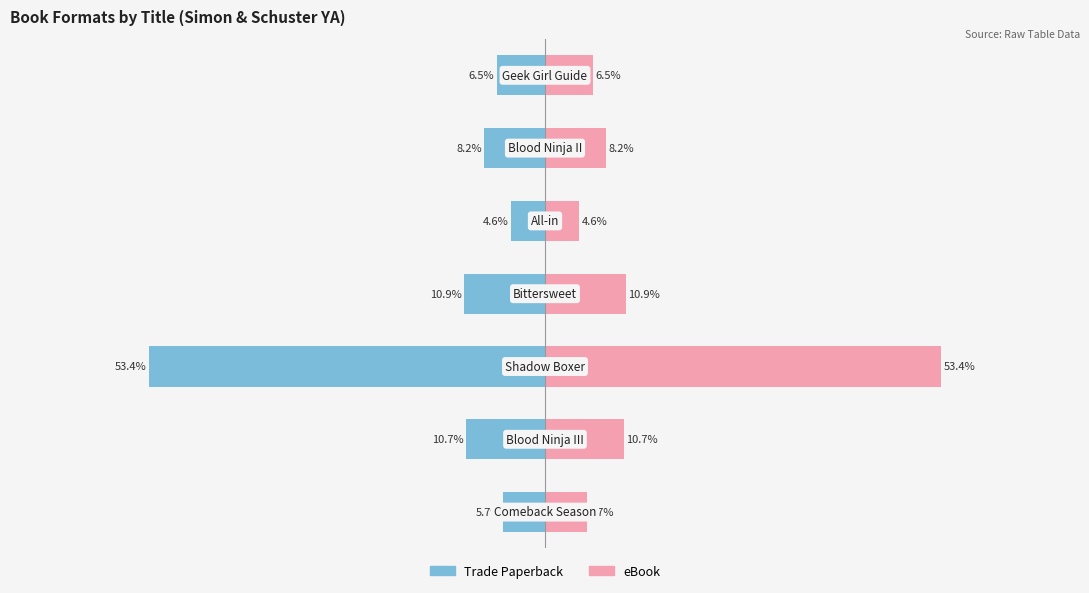

How many series are shown in this chart?

2